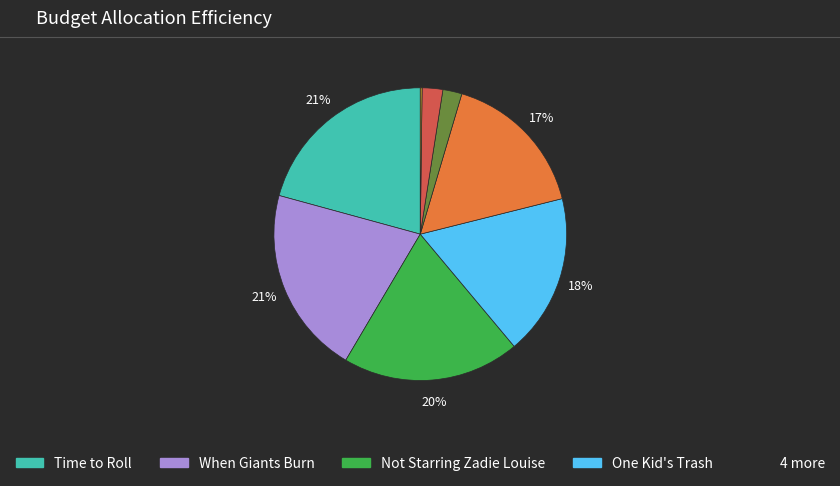

To the nearest percent, what is the difference between the largest and smallest slice percentages?

21%